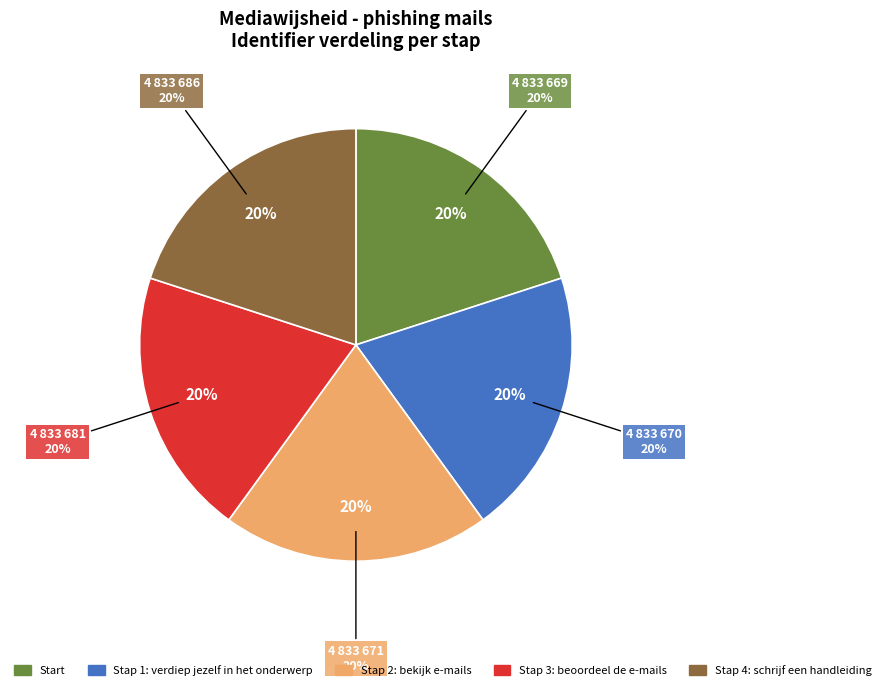

What is the change in value from Stap 1: verdiep jezelf in het onderwerp to Stap 2: bekijk e-mails?

+1